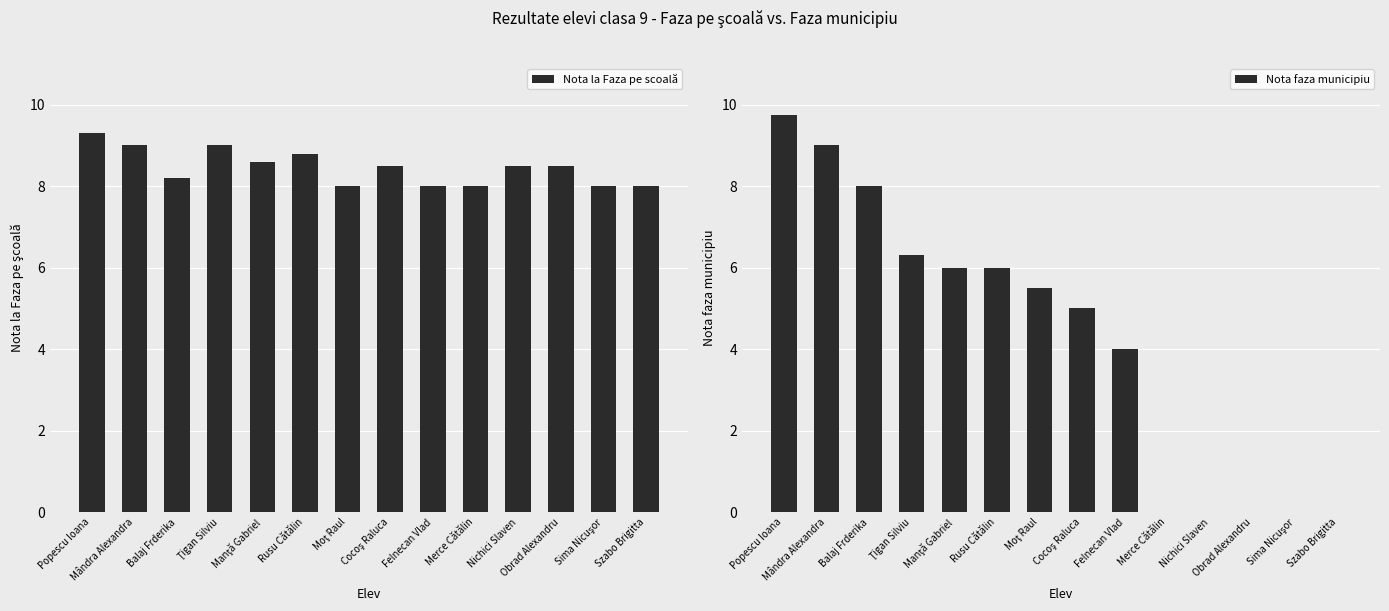

Does the chart contain any negative values?

No